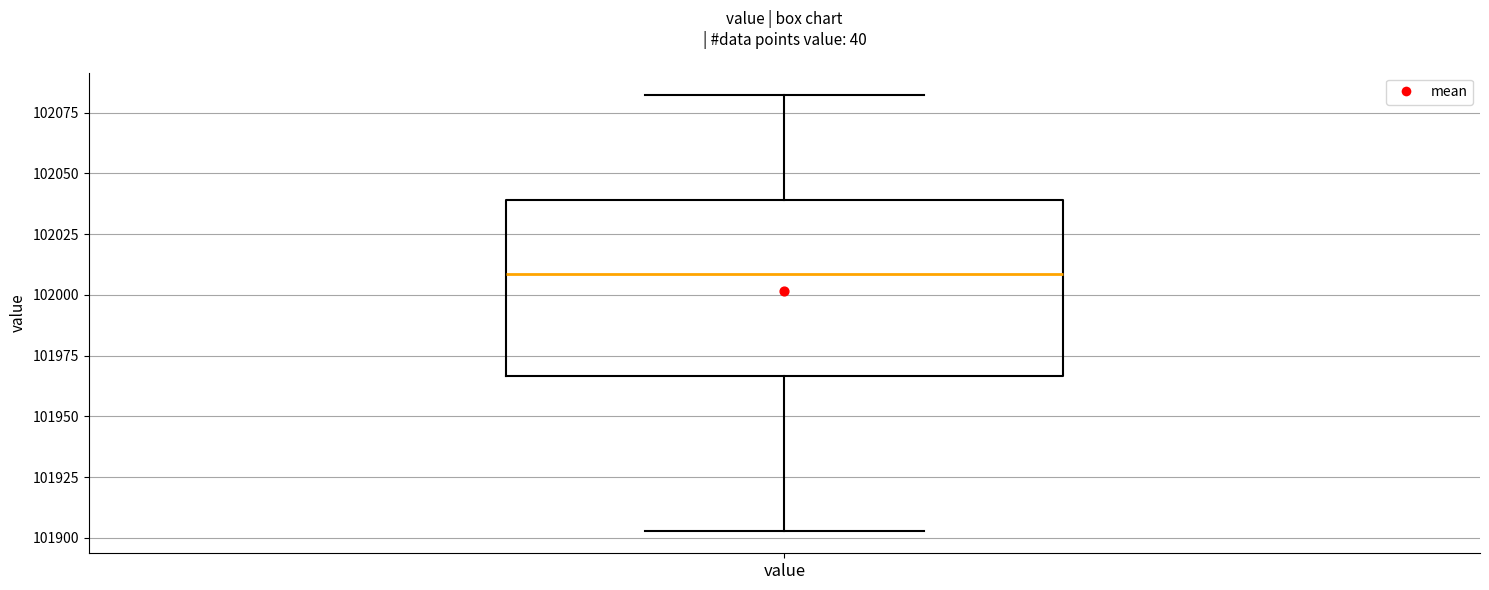

Transcribe this box plot: give where the median line is, the range the box spans, and where the two whiskers end, as read against the y-axis. The values are not printed on the chart, so give them approximately, as read against the axis.

median 102010, box 101965 to 102040, whiskers 101905 to 102080